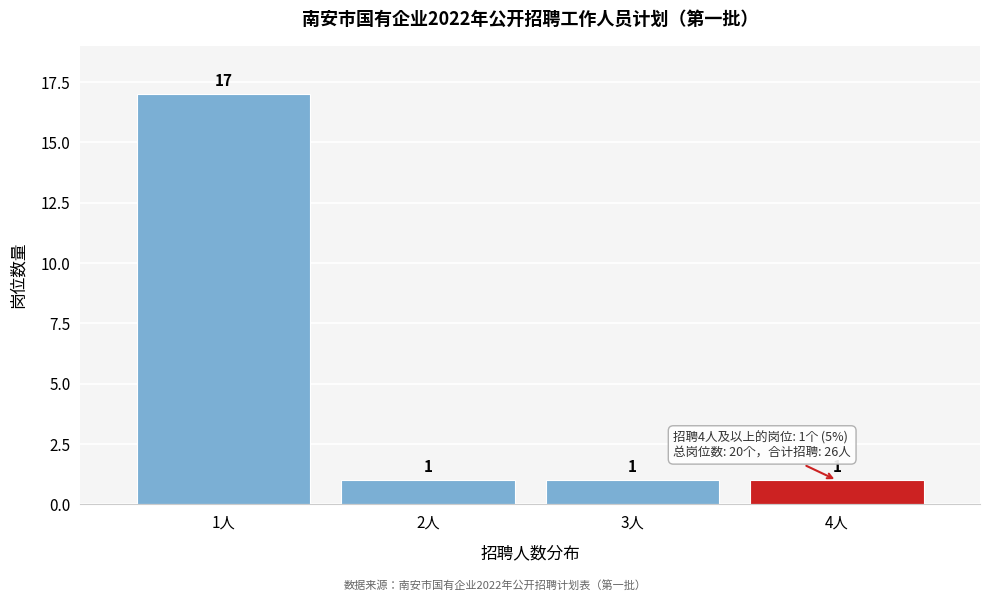

Reading right to left, list all the values displayed in this chart.

1	1	1	17